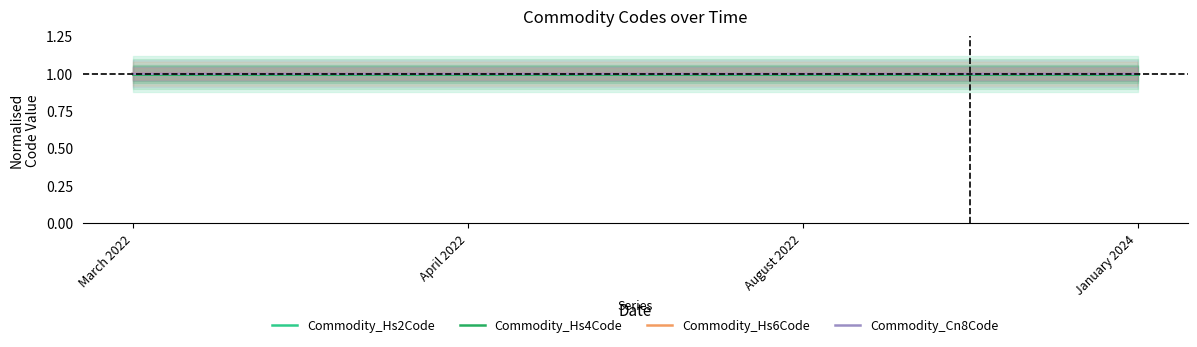

What is the label of the 1st point from the right?

January 2024